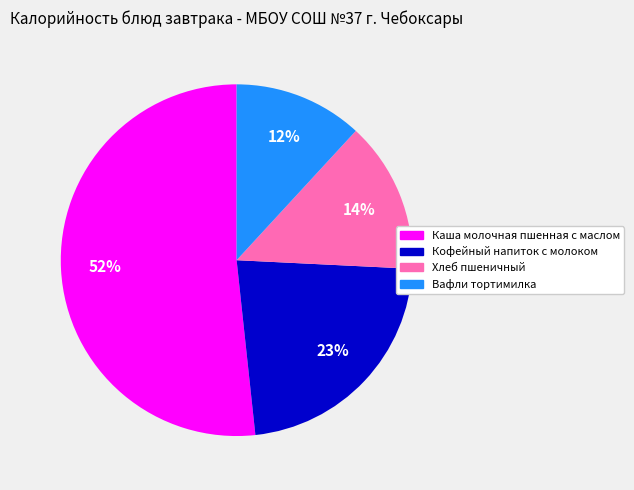

Count the number of slices in the pie.

4